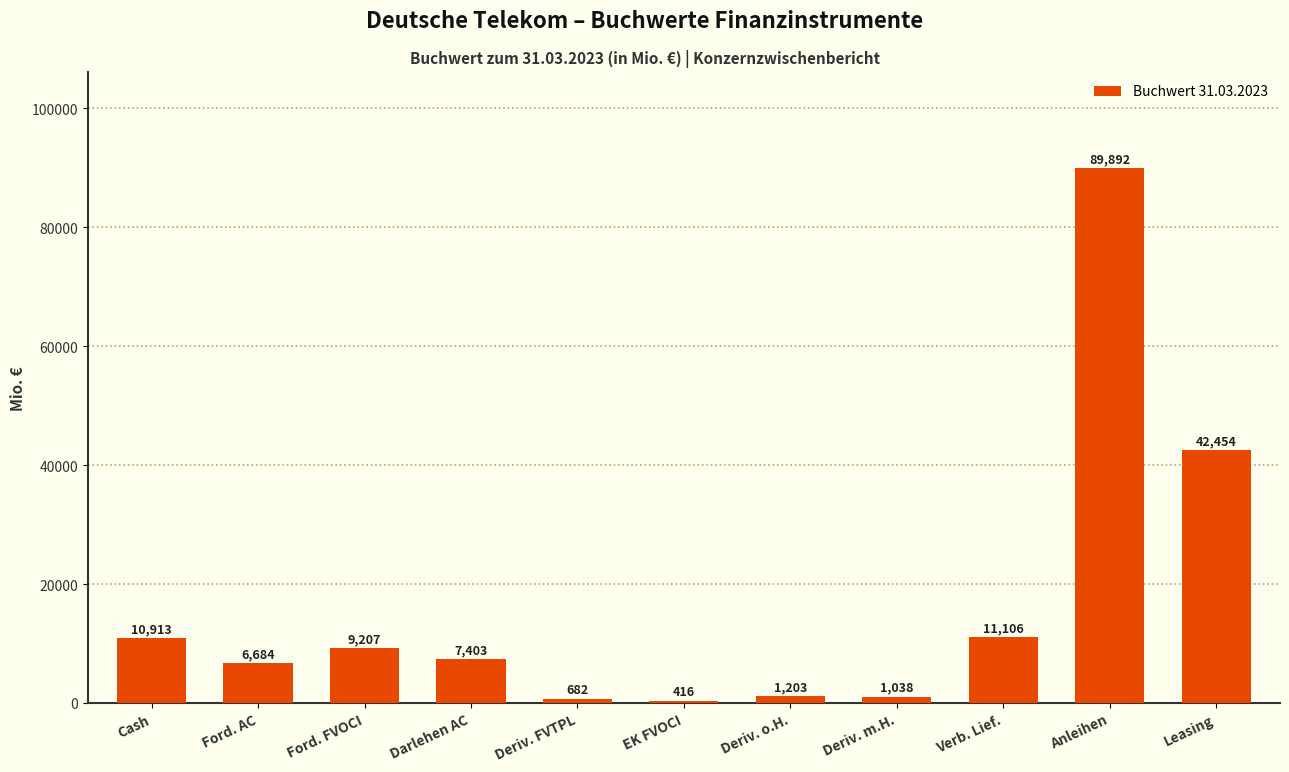

At which category does the chart reach its peak across all series?

Anleihen